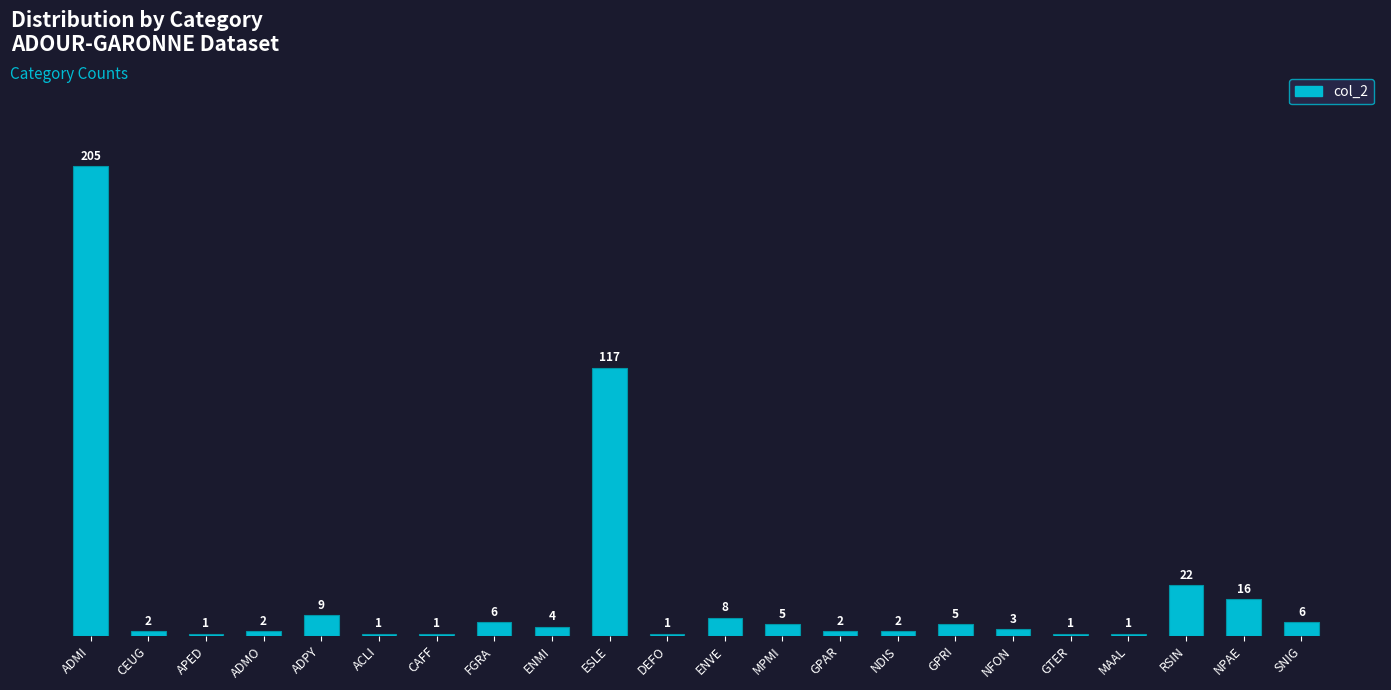

What is the maximum value shown in the chart?

205